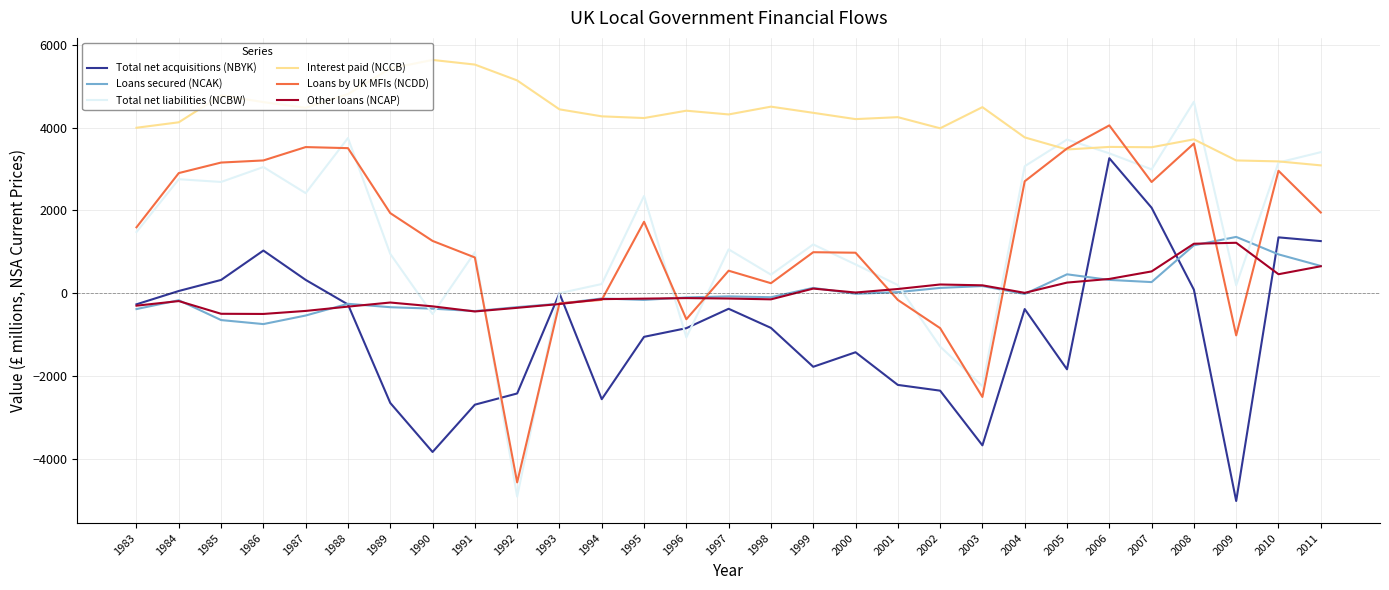

The Loans by UK MFIs (NCDD) series shows 1626 at 1999. True or false?

False